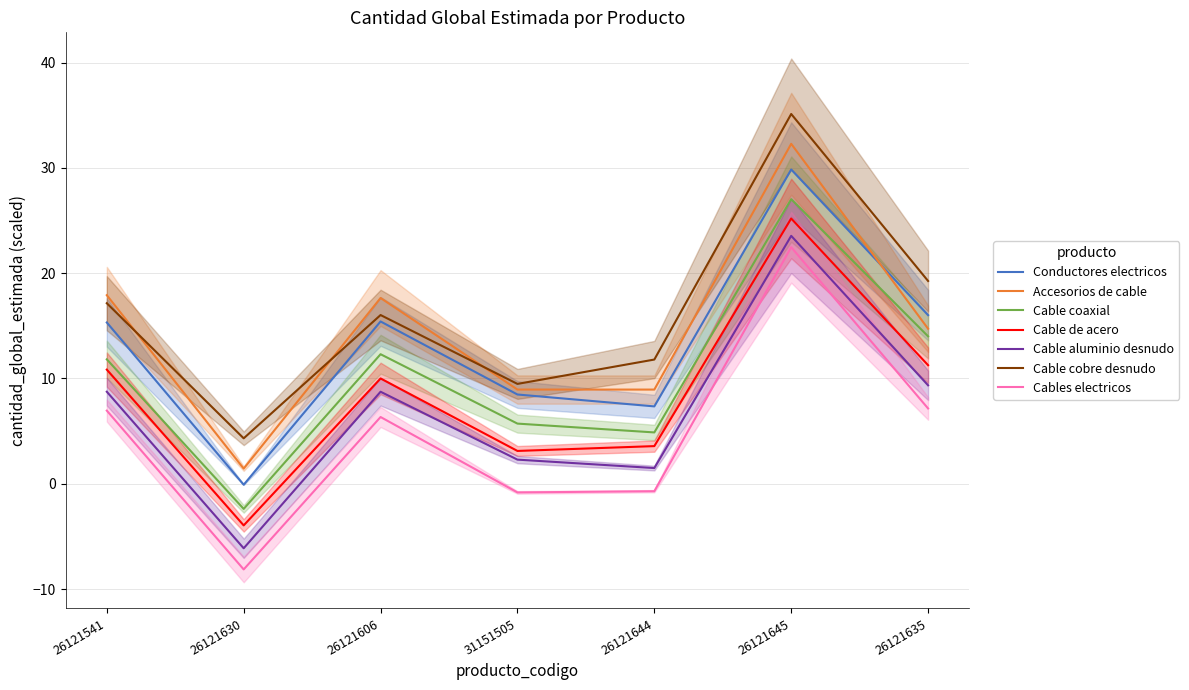

The chart shows a value of 22.5 at 26121645. True or false?

True